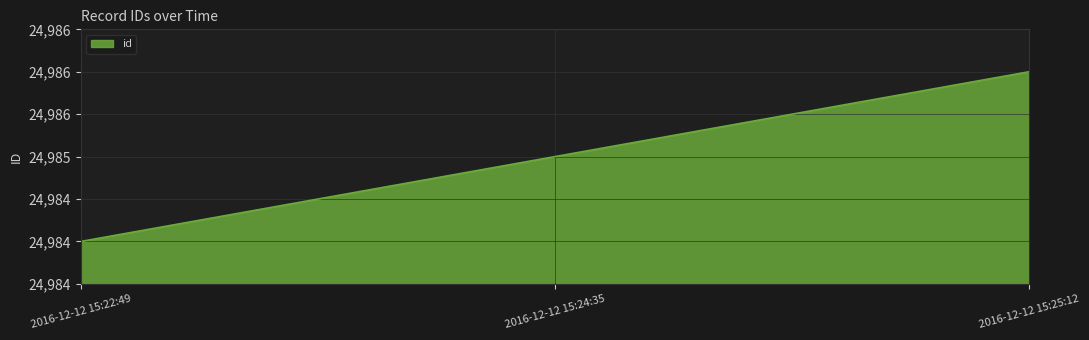

Reading right to left, extract all data points from this chart.

2016-12-12 15:25:12=24986	2016-12-12 15:24:35=24985	2016-12-12 15:22:49=24984